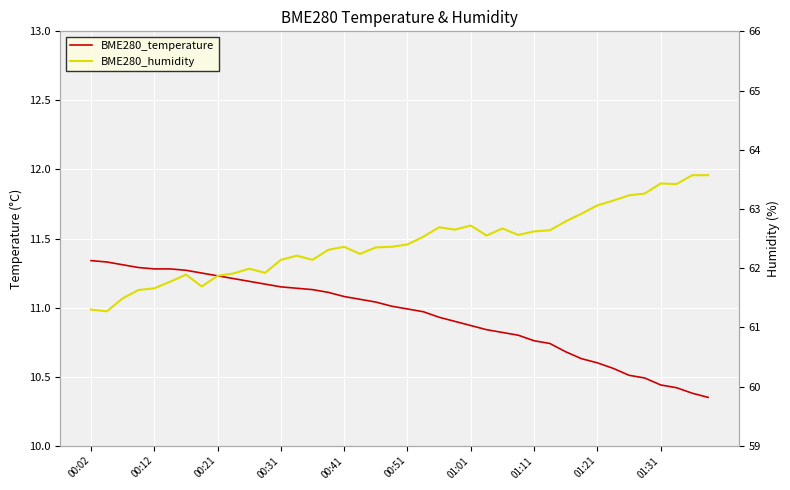

What is the average value of the BME280_temperature series?

10.9